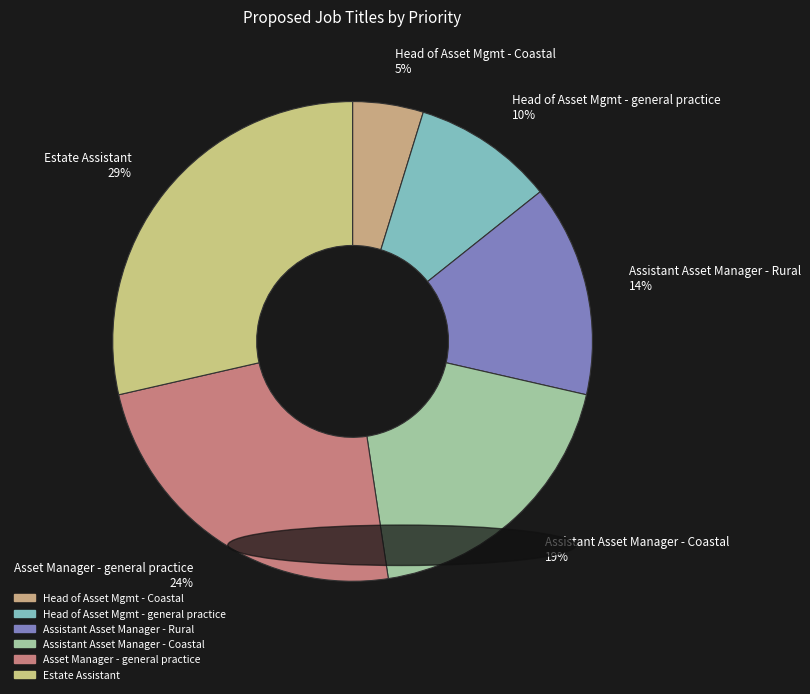

Which has a higher value, Asset Manager - general practice 24% or Estate Assistant 29%?

Estate Assistant 29%